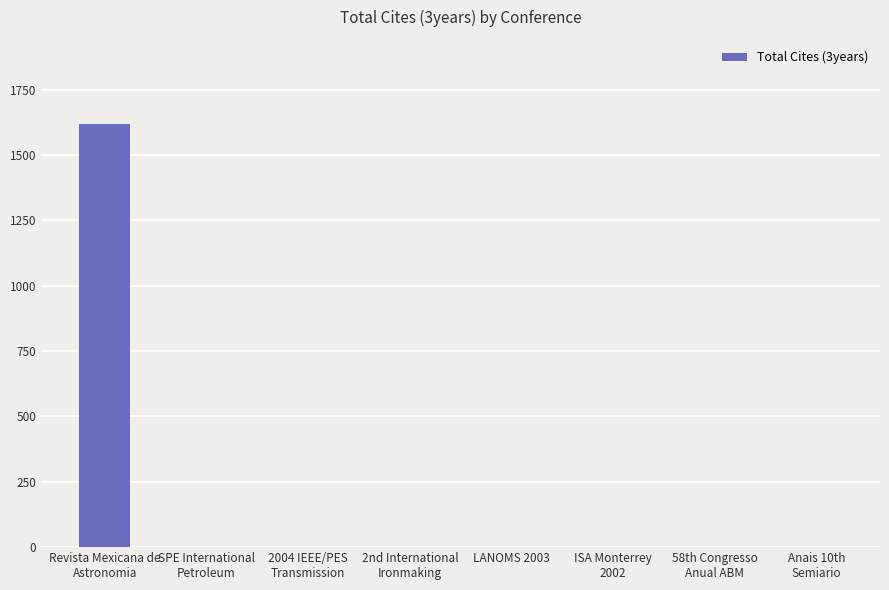

What is the sum of all values?

1617